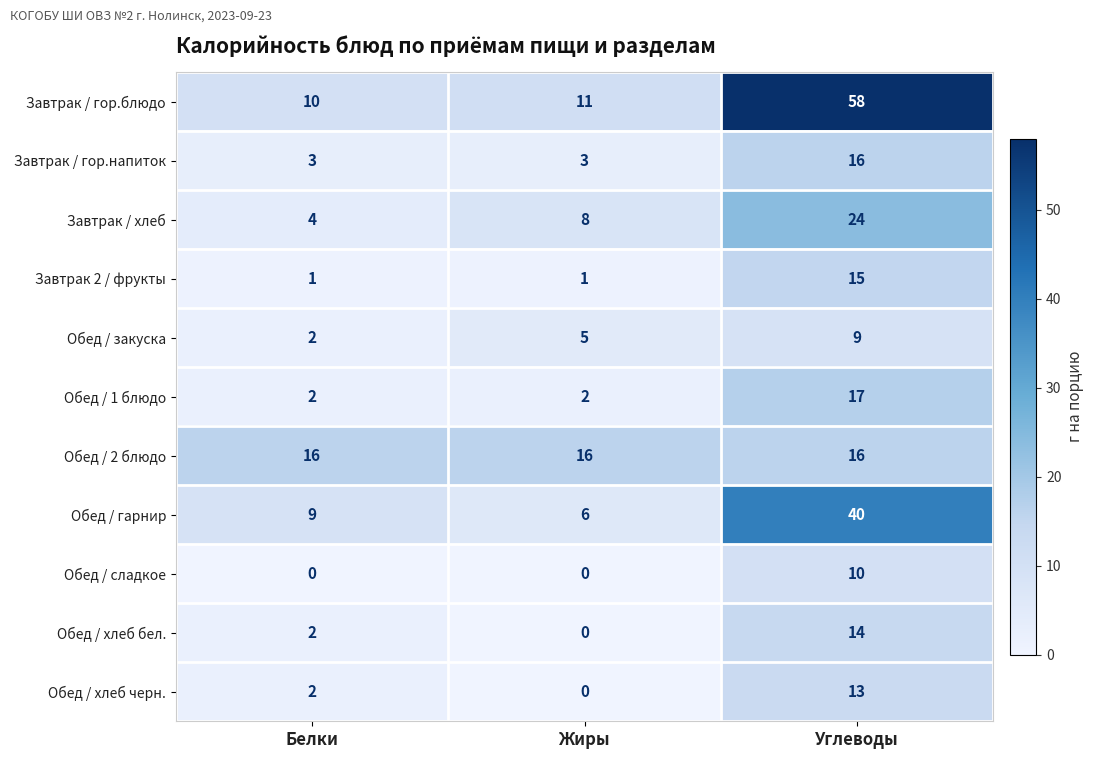

List the labels in order of Обед / хлеб бел. value, smallest first.

Жиры, Белки, Углеводы